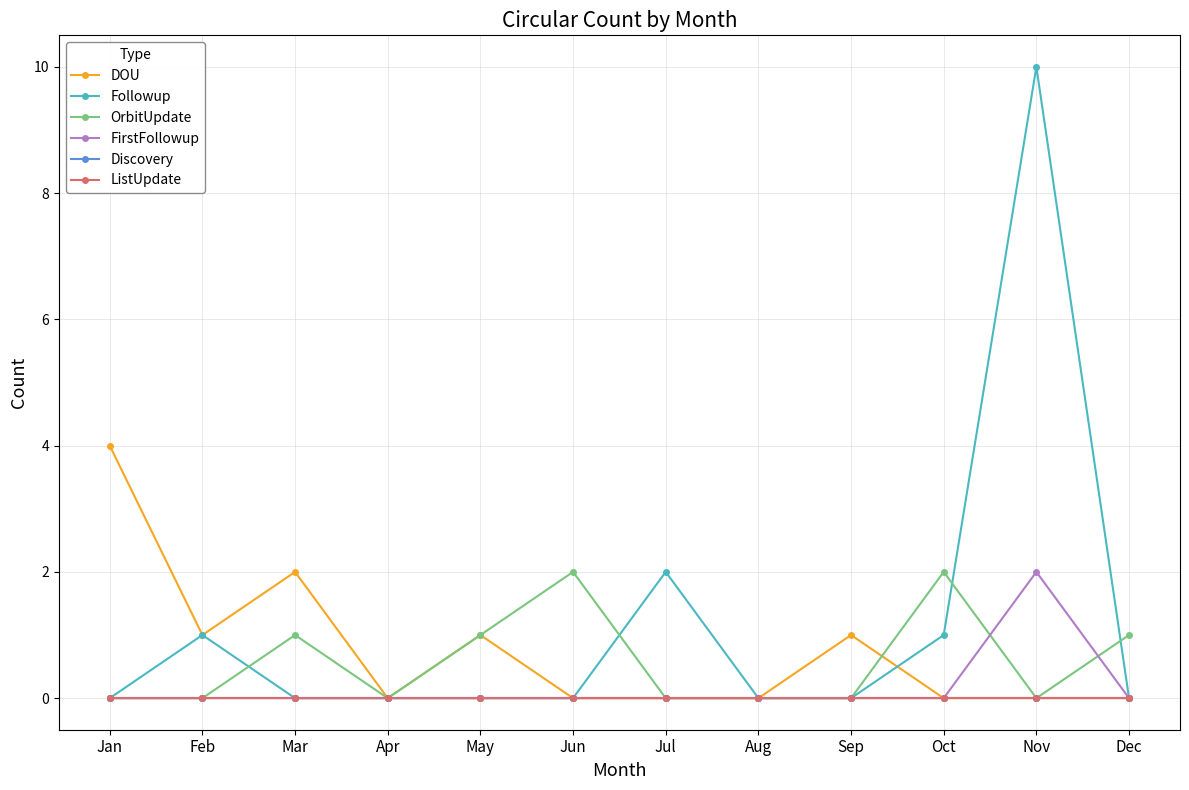

How many interior local valleys does the OrbitUpdate series have?

2